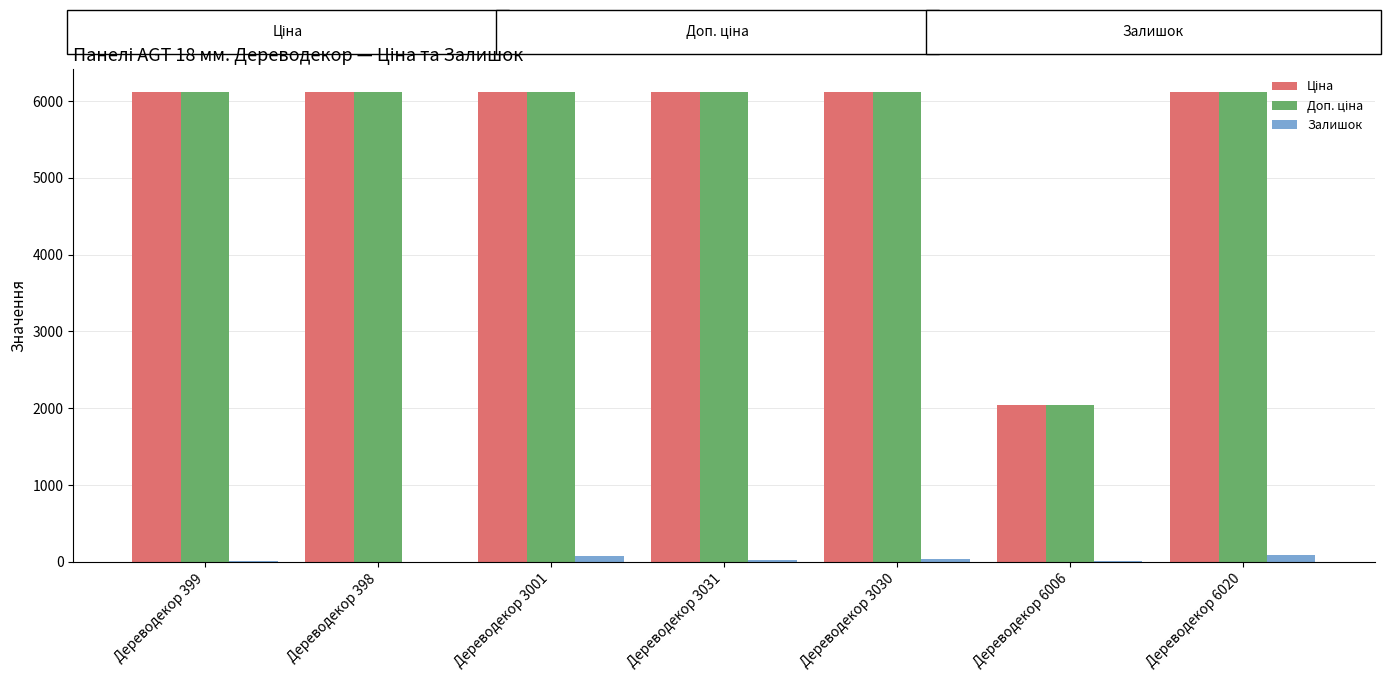

How many series are shown in this chart?

3